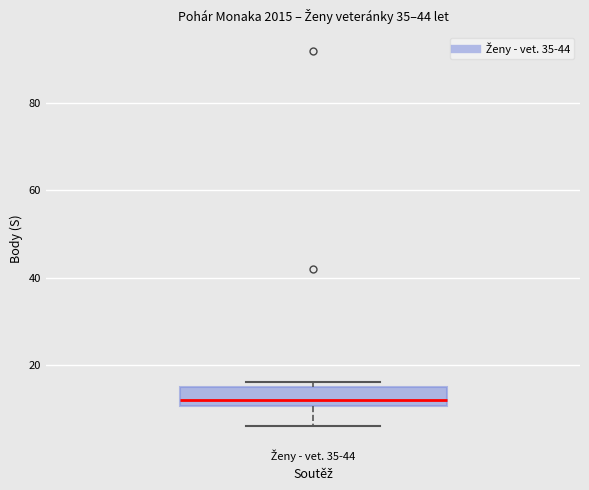

Where is the lower edge of the box for Ženy - vet. 35-44 on the y-axis? The values are not printed on the chart, so give them approximately, as read against the axis.

10